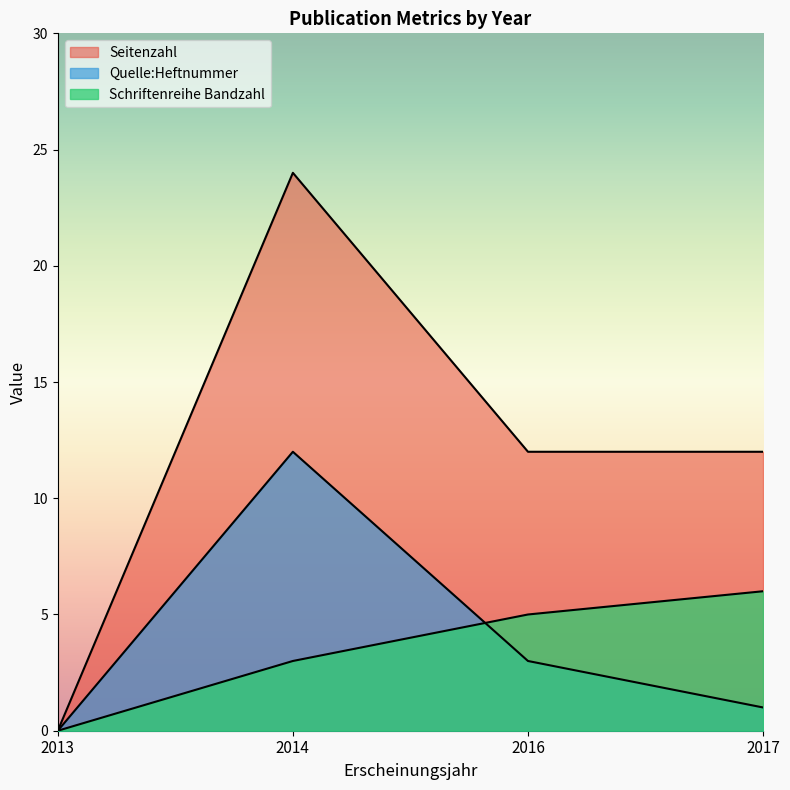

How many lines are shown in the chart?

3